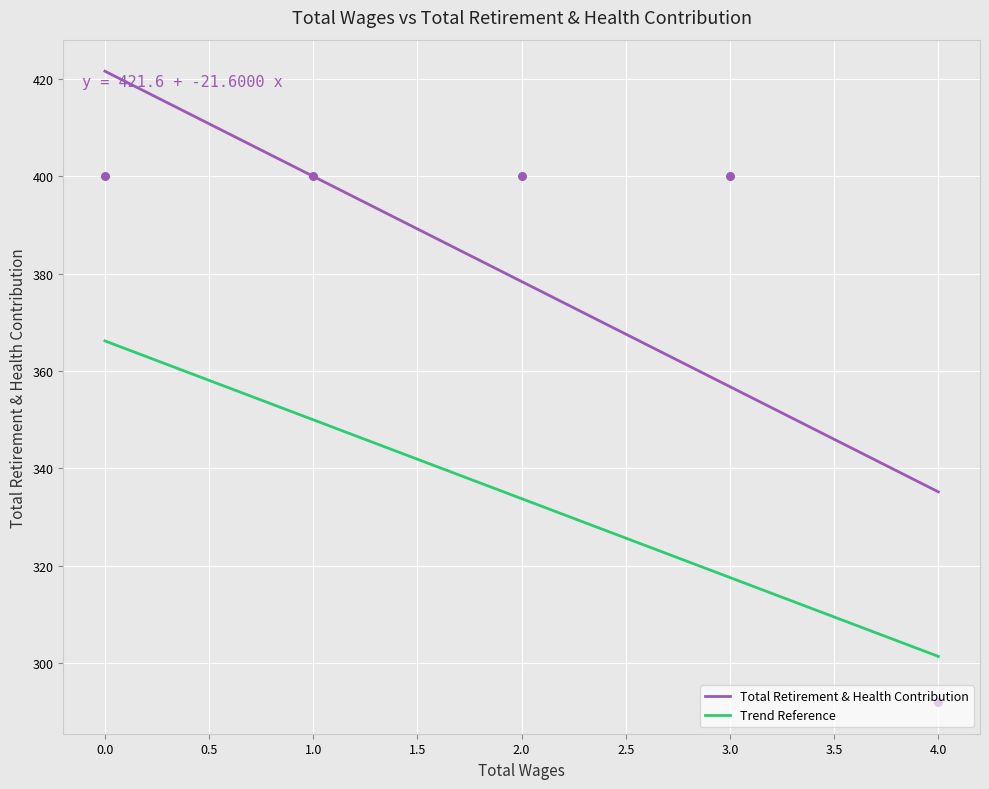

What is the maximum value for Trend Reference?

366.2